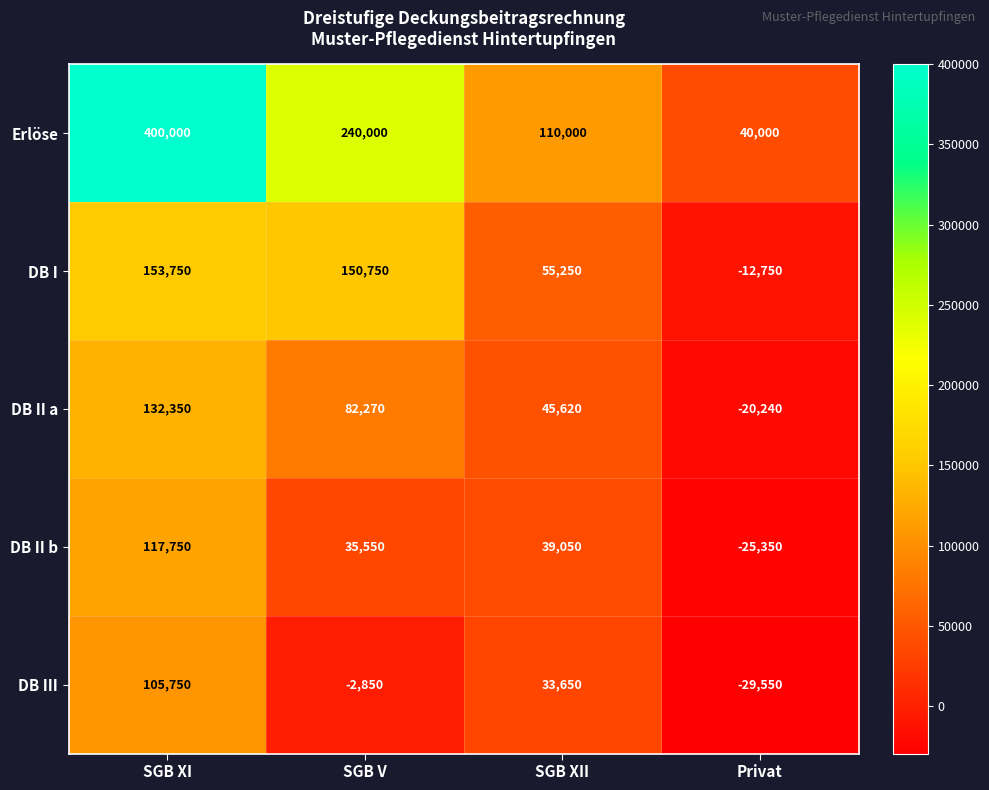

Is it true that DB II b equals 56682 at SGB V?

False